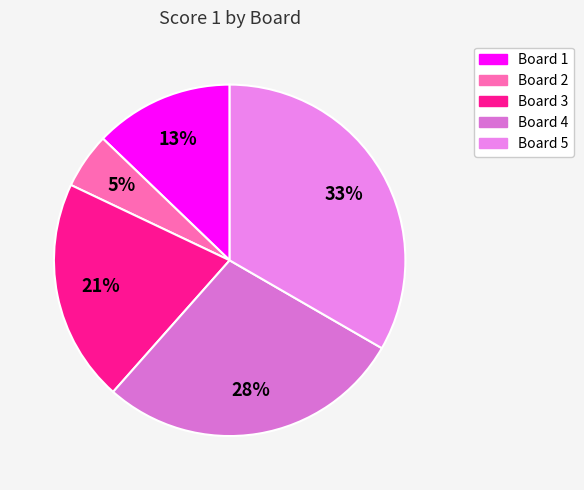

To the nearest percent, what is the combined percentage of Board 3 and Board 2?

26%